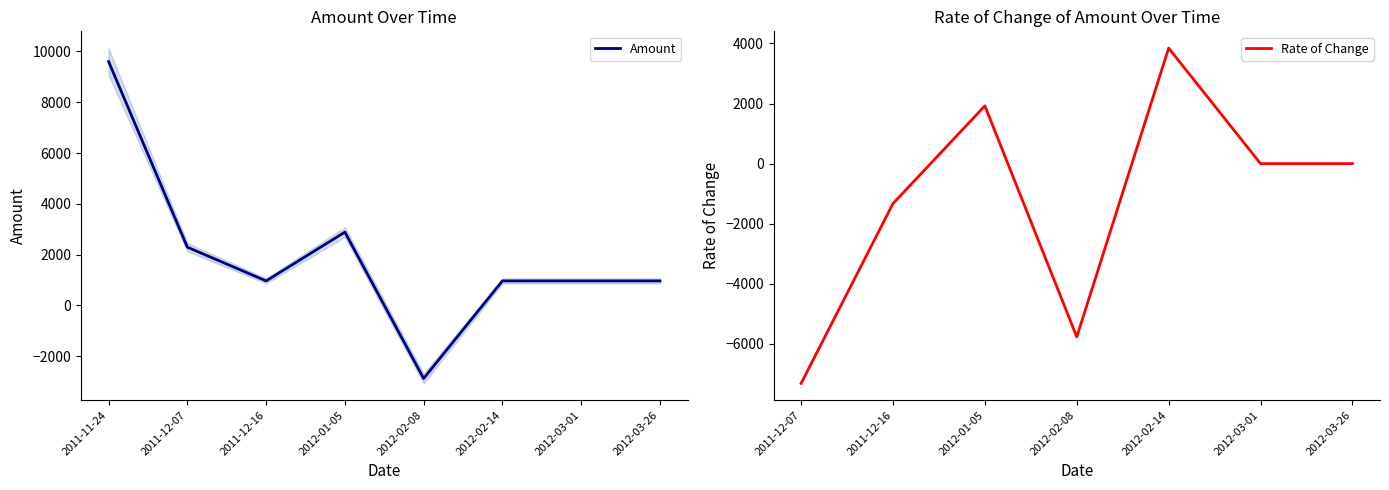

At which category does the data reach its first local valley?

2011-12-16